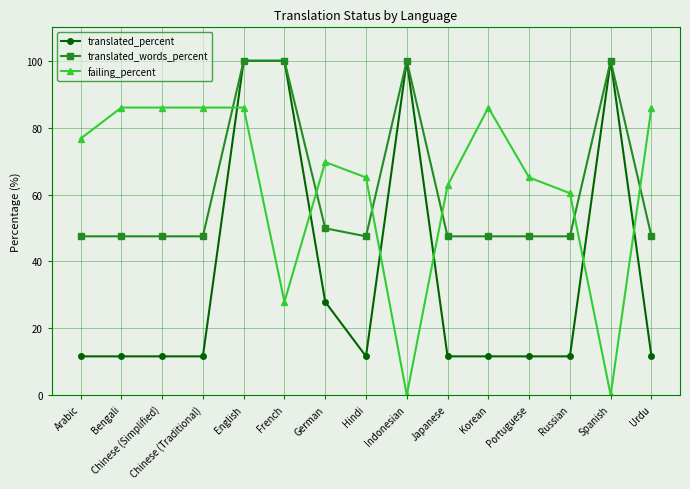

At which category is the sum across all series the highest?

English